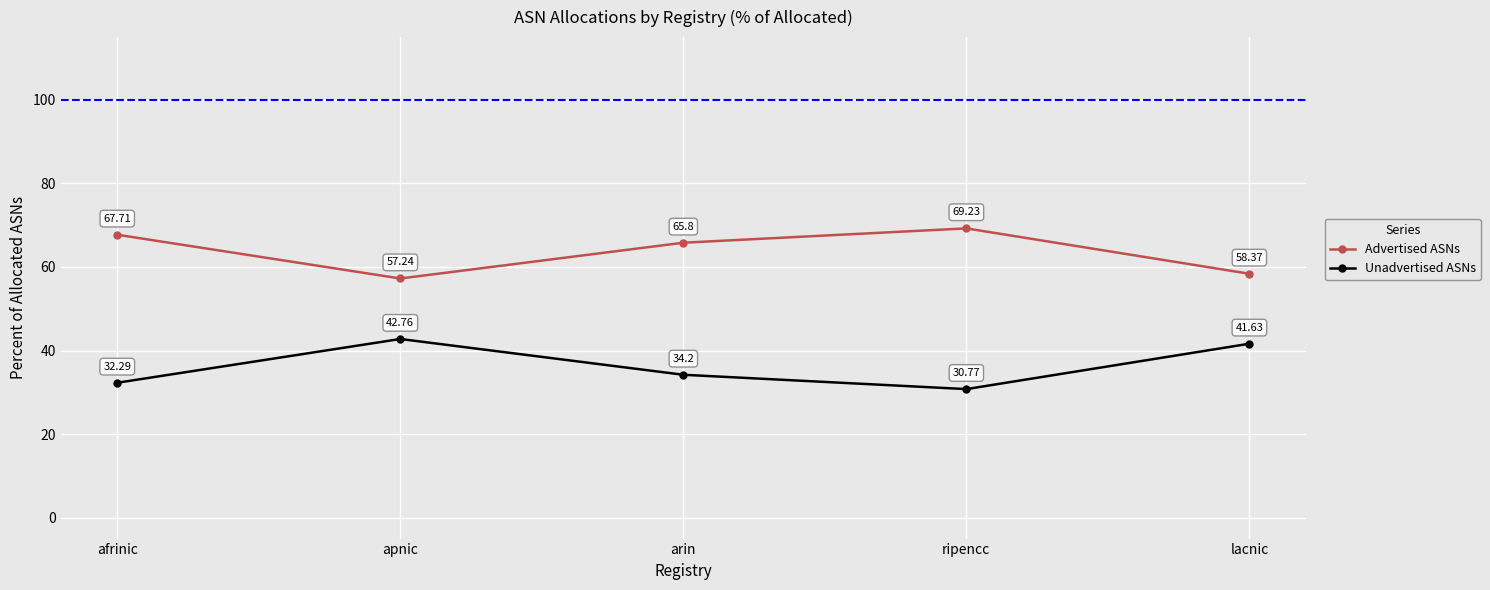

What are all the series names shown in the legend?

Advertised ASNs, Unadvertised ASNs